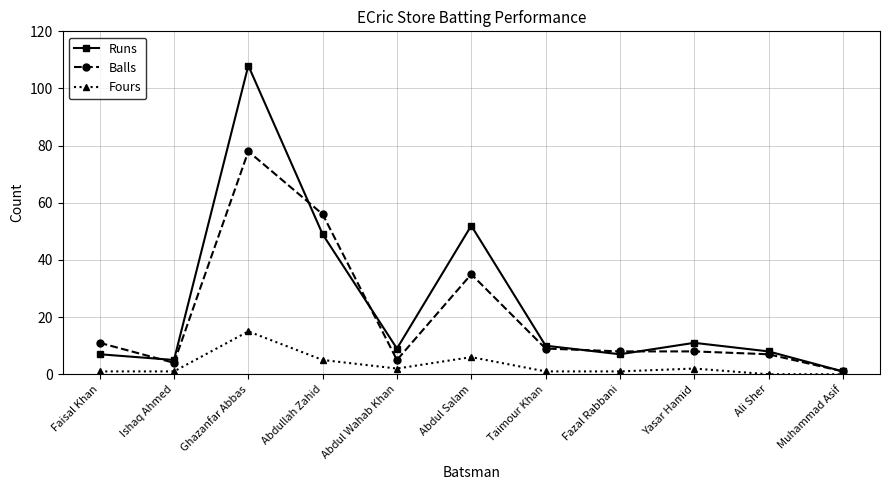

Is the value of Fours at Abdul Salam greater than the value of Runs at Ishaq Ahmed?

Yes